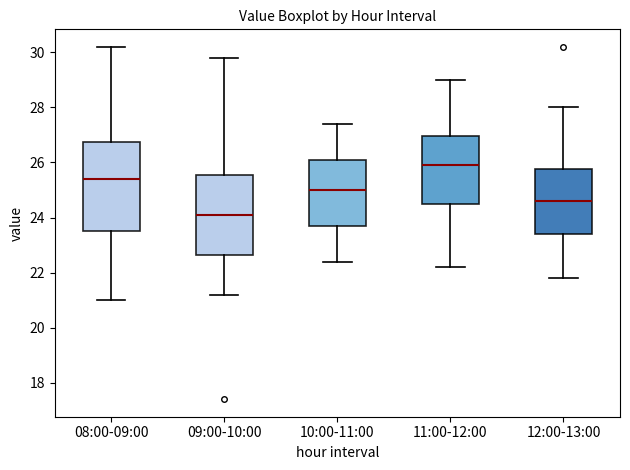

Which box's median line is the highest?

11:00-12:00